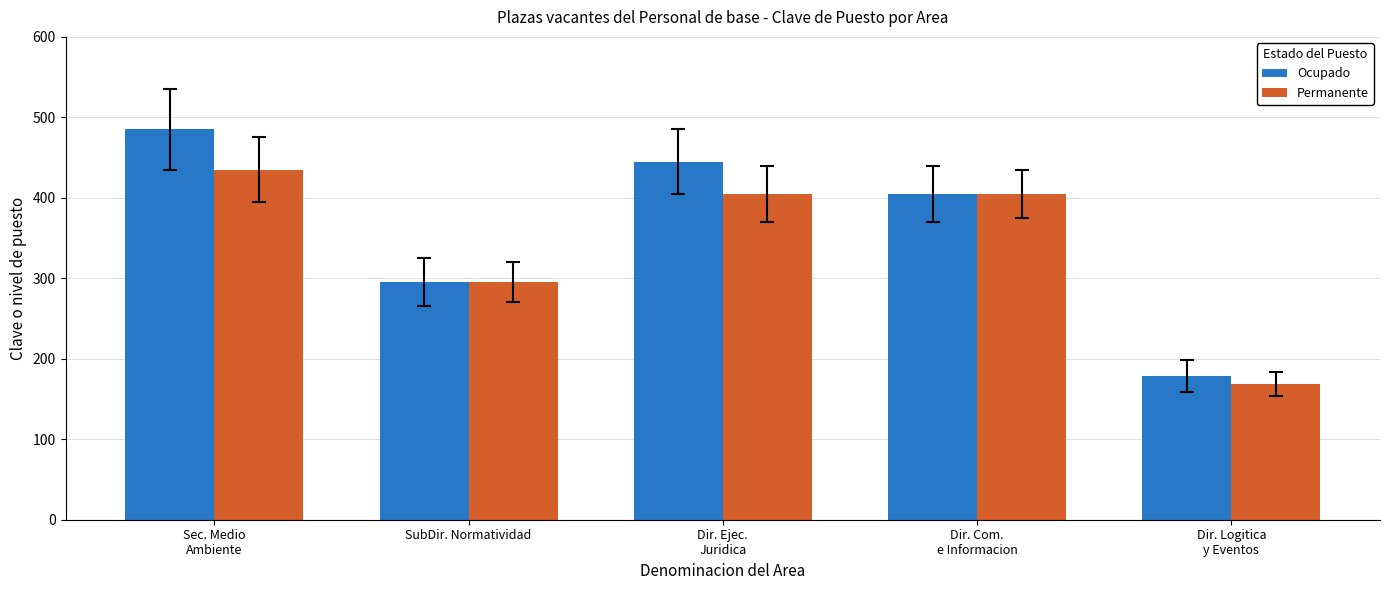

At which category does the chart reach its minimum across all series?

Dir. Logitica
y Eventos